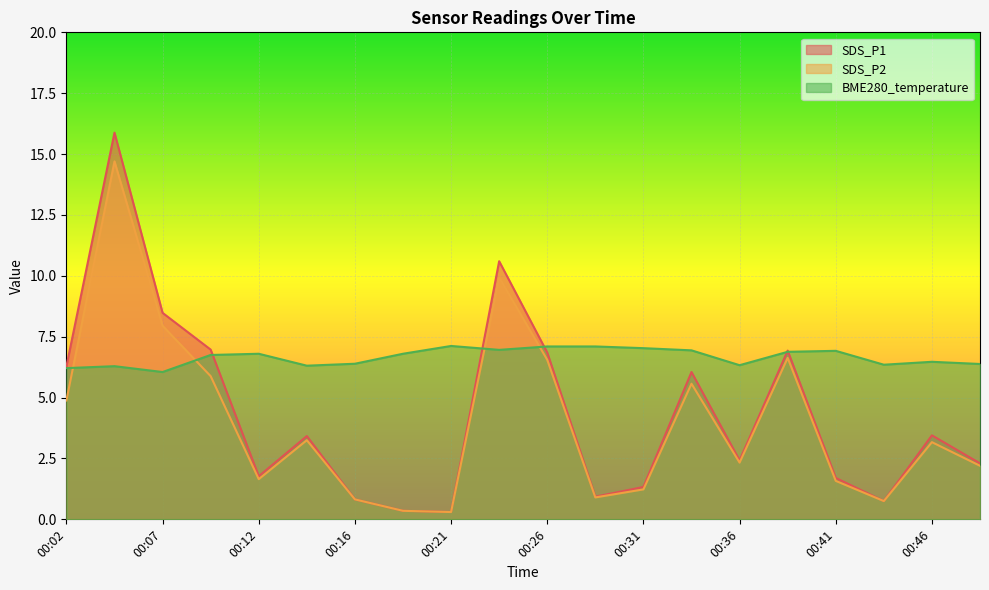

Which series changed the most between 00:21 and 00:38?

SDS_P1